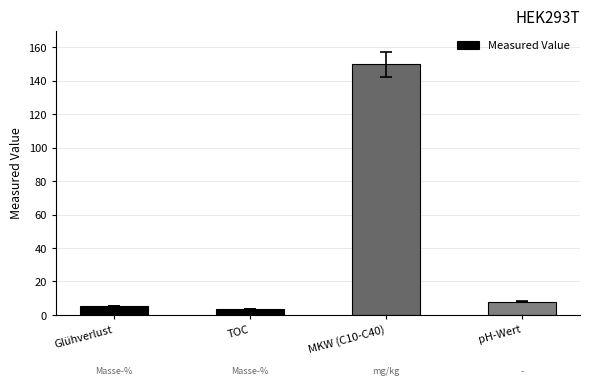

What is the value of the 1st bar from the left?

5.3